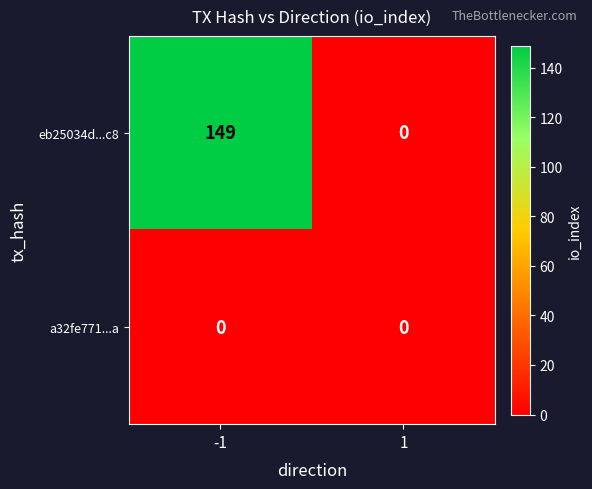

Reading left to right, extract all data points from this chart.

eb25034d...c8: -1=149	1=0
a32fe771...a: -1=0	1=0